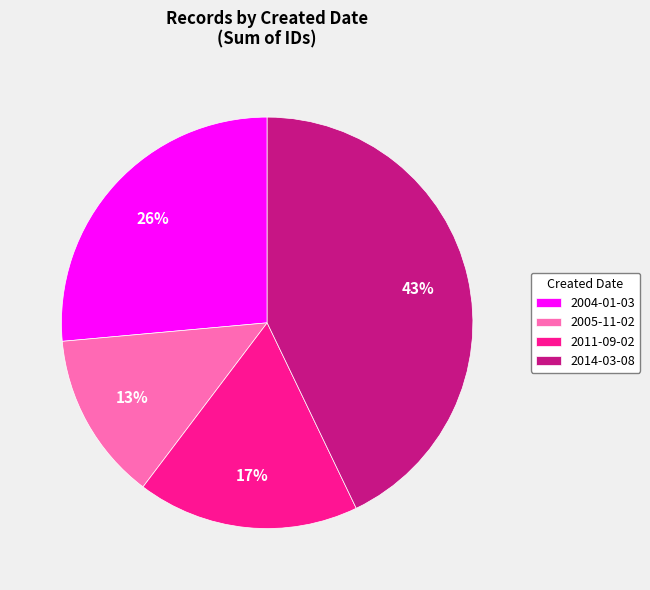

Which category has the smallest portion of the pie?

2005-11-02